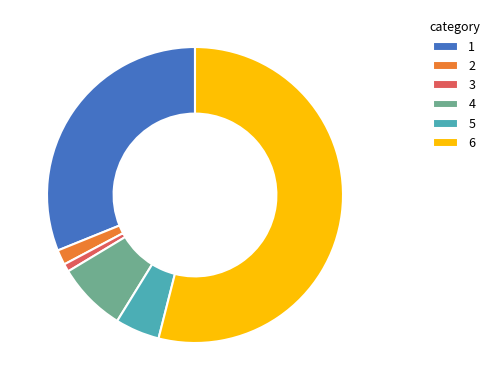

Is it true that 1 is 31% of the pie?

True